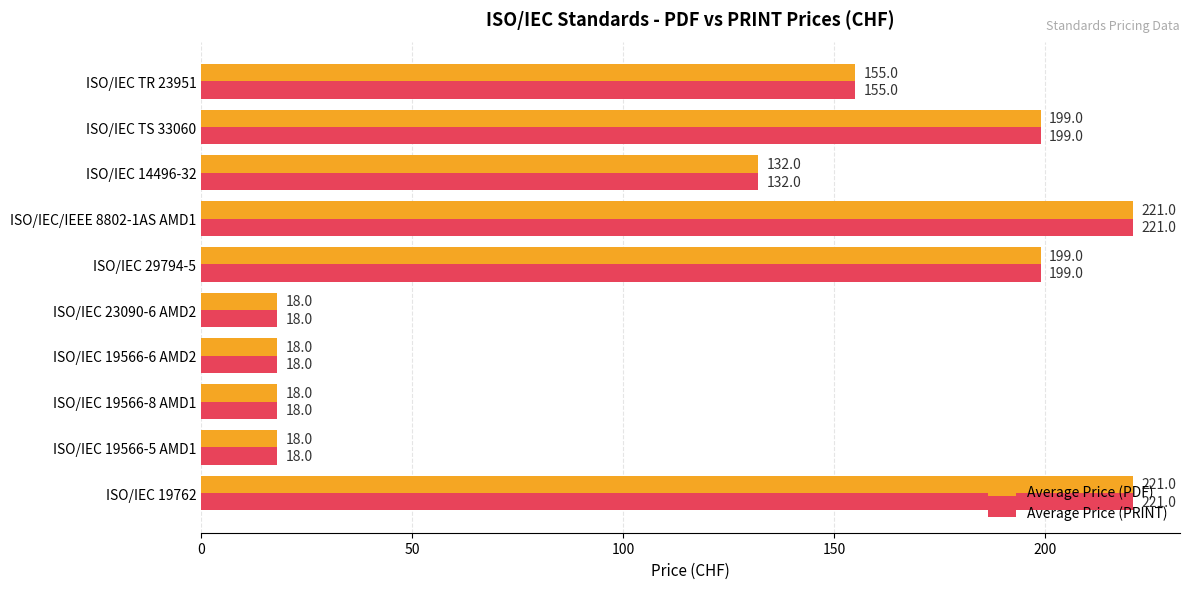

The value of Average Price (PRINT) at ISO/IEC 29794-5 is 104. True or false?

False